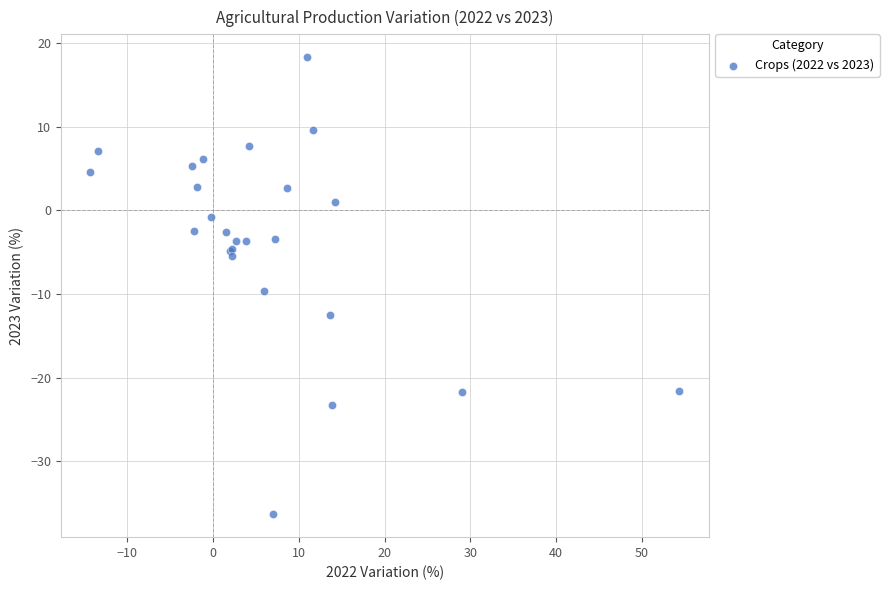

What Y value in the scatter plot is closest to -9?

-9.6